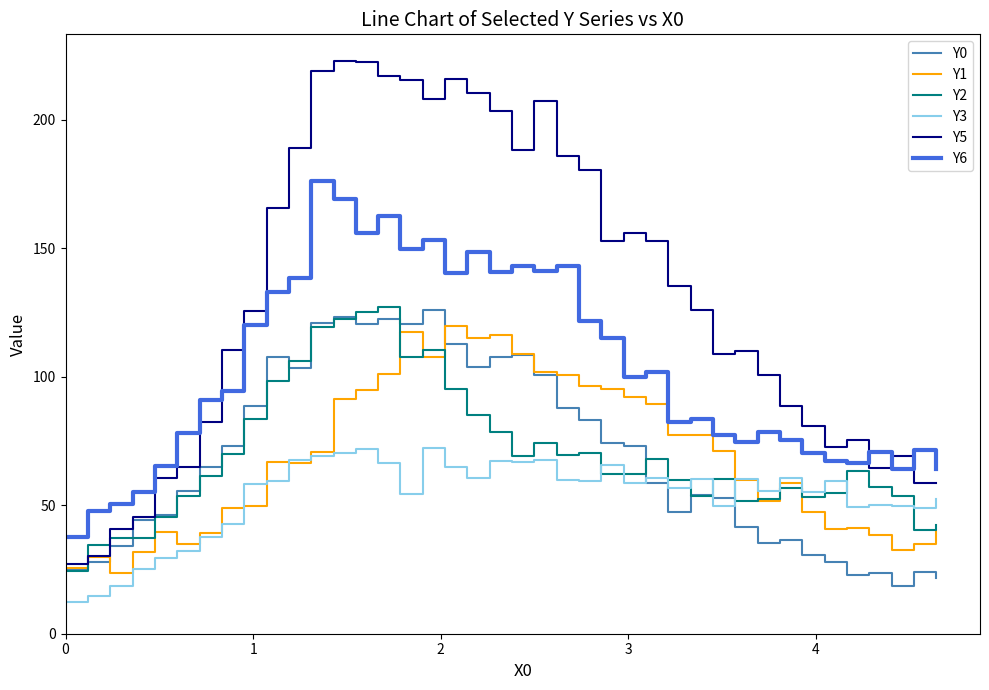

What is the highest value of the Y3 series?

72.3